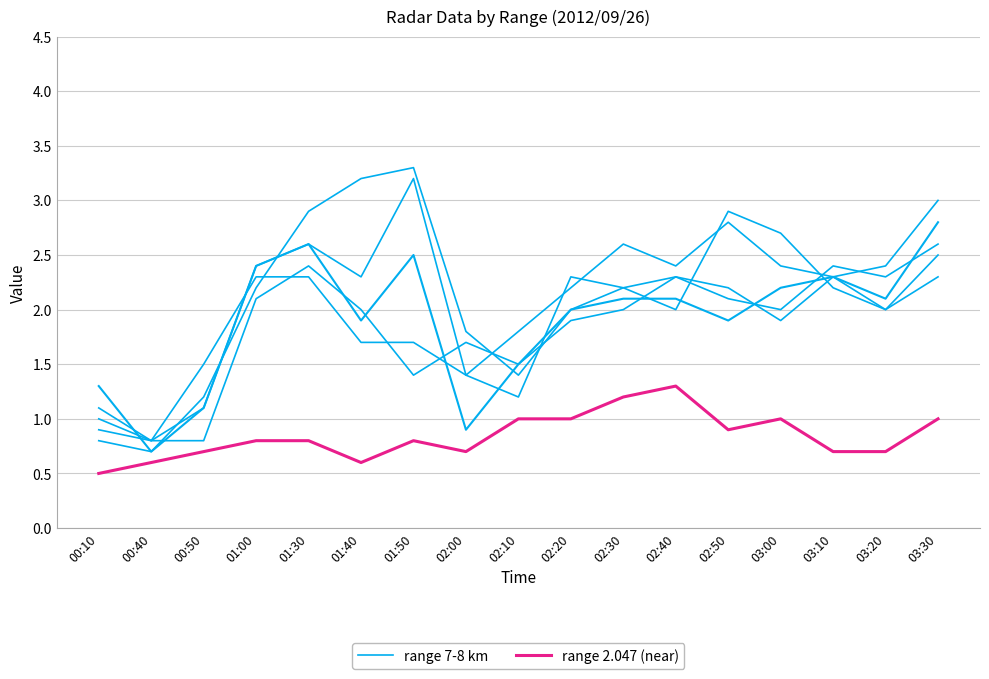

True or false: range 7-8 km and range 2.047 (near) cross at least once.

False